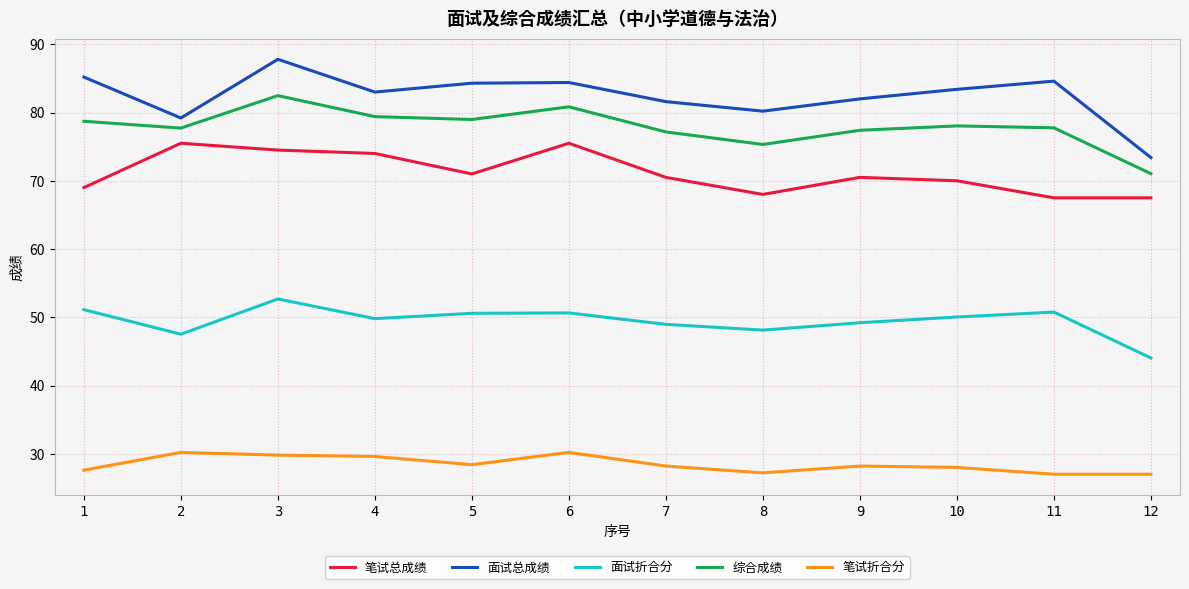

Where is the first local minimum for 面试总成绩?

2